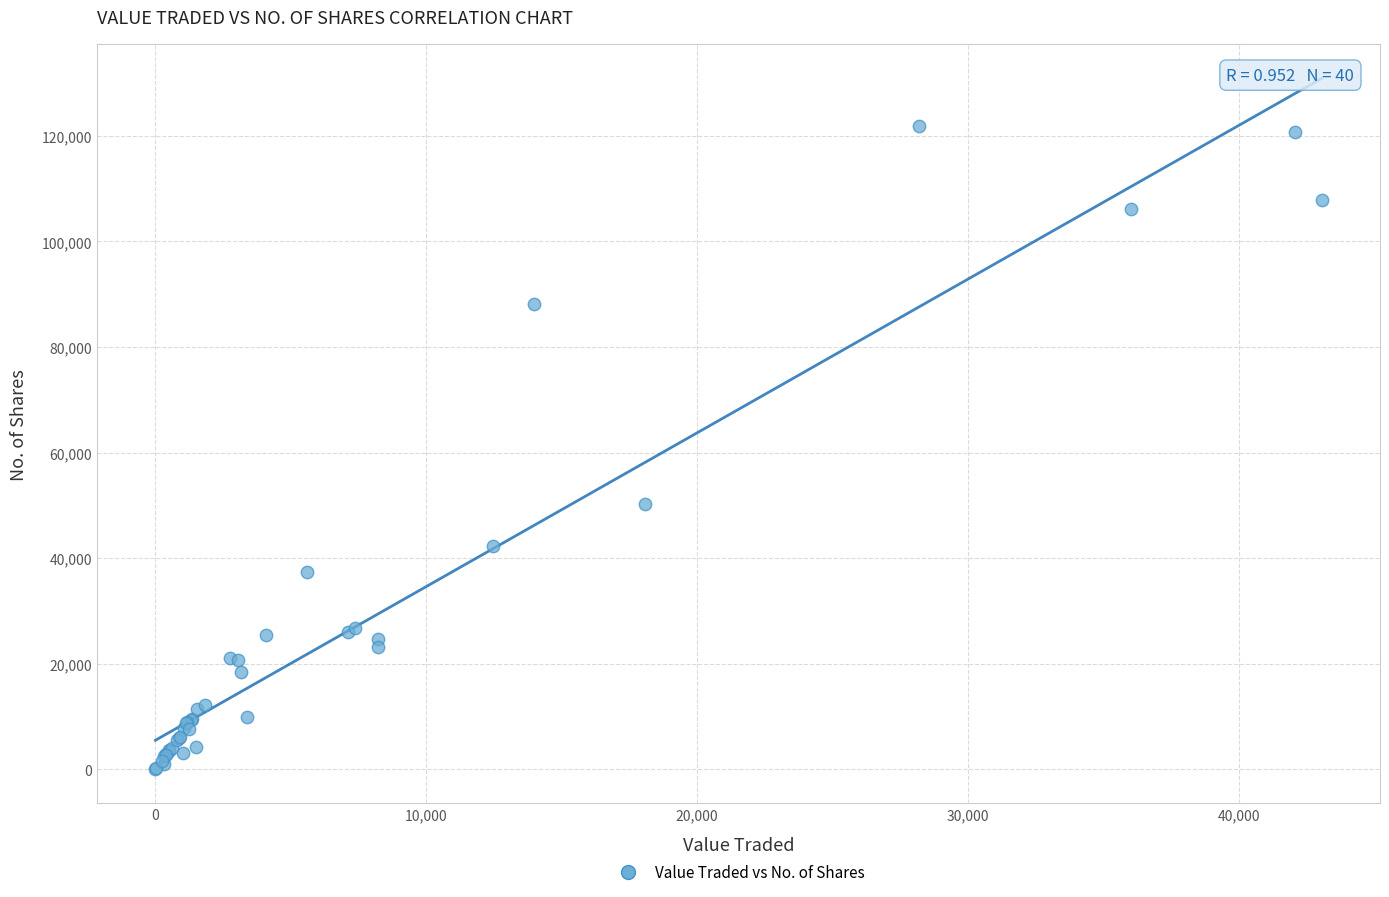

What Y value in the scatter plot is closest to 61002?

50314